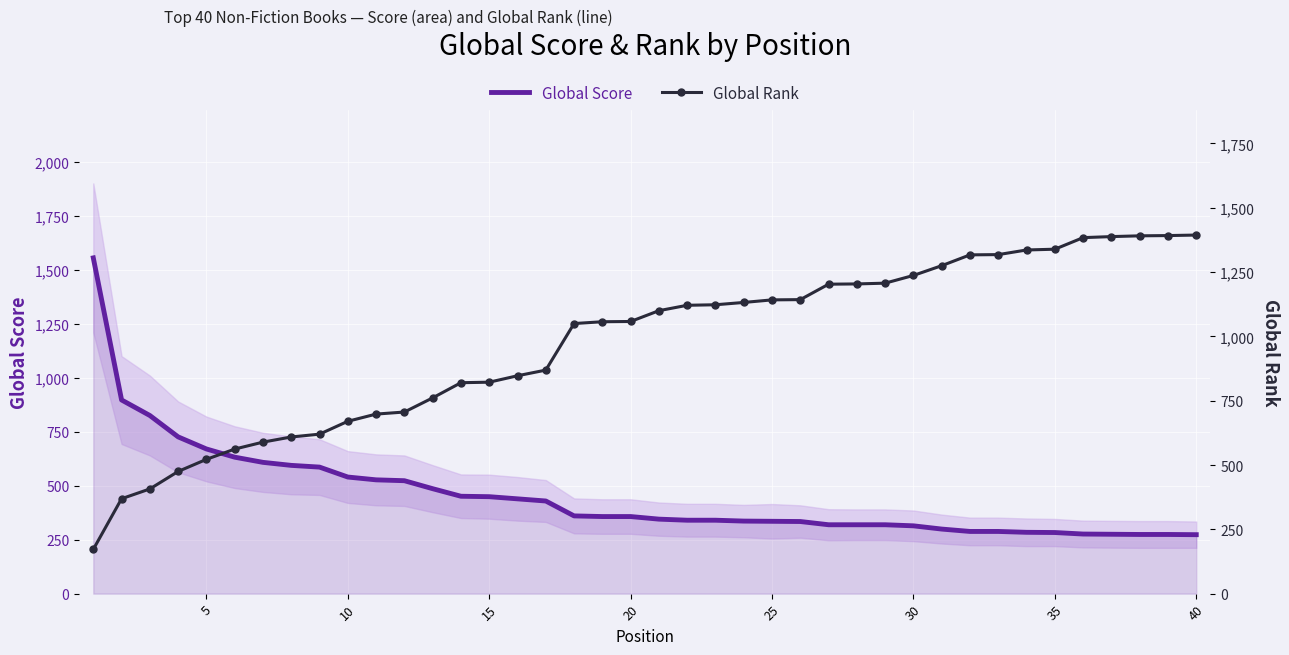

List the series in order of their overall mean, highest first.

Global Rank, Global Score